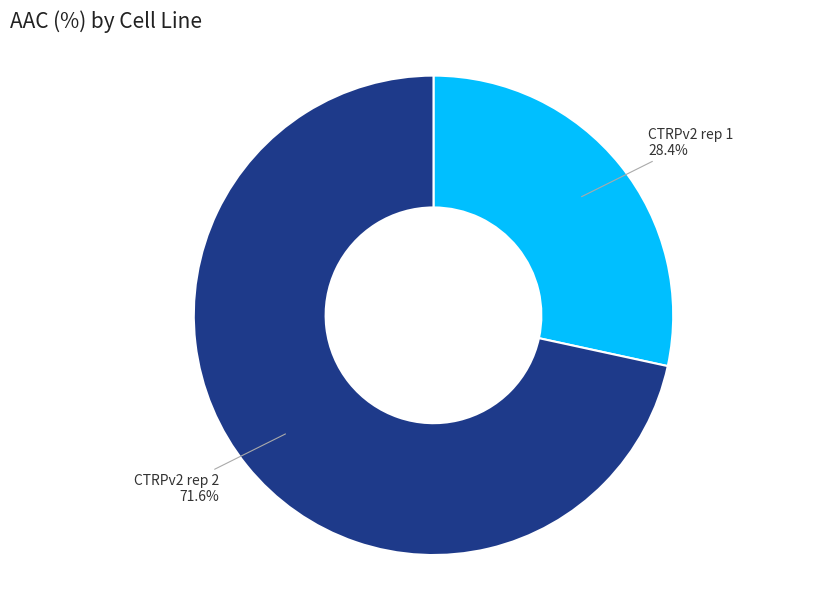

Rank the categories by value from highest to lowest.

CTRPv2 rep 2, CTRPv2 rep 1